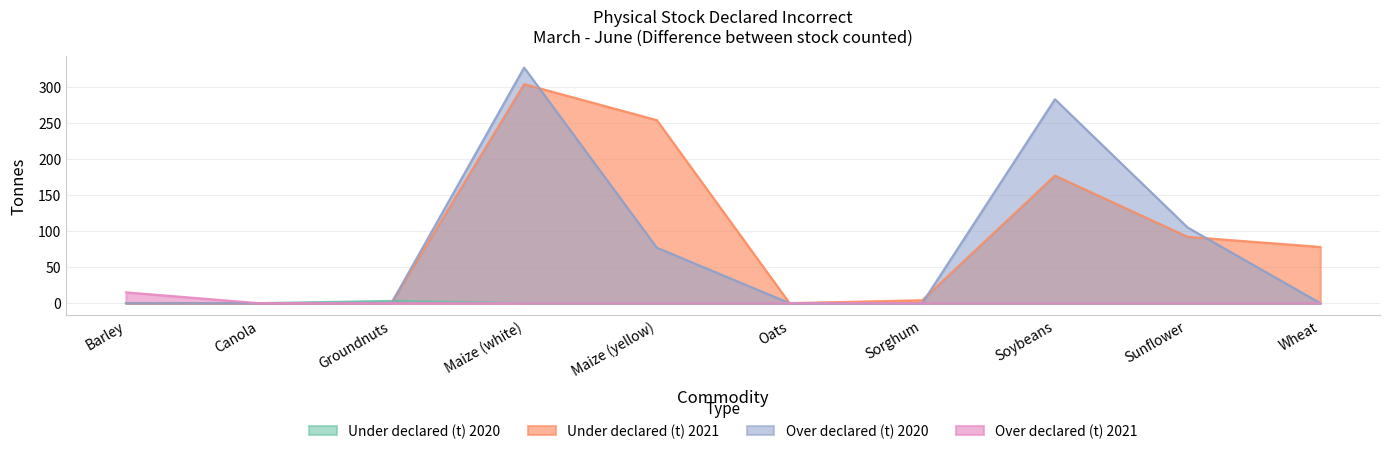

At which label does Over declared (t) 2020 reach its peak?

Maize (white)